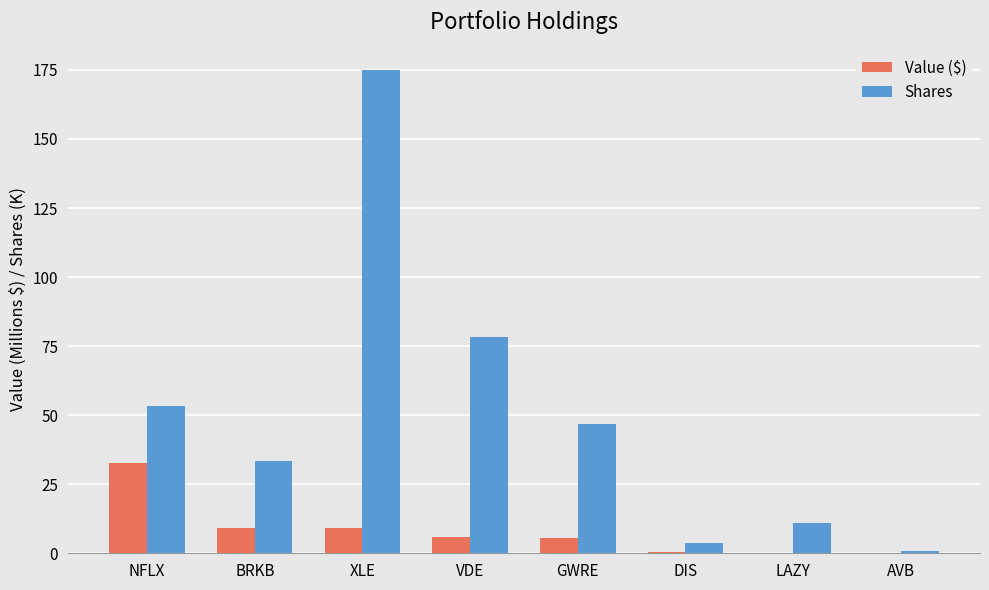

At which label does Shares reach its peak?

XLE